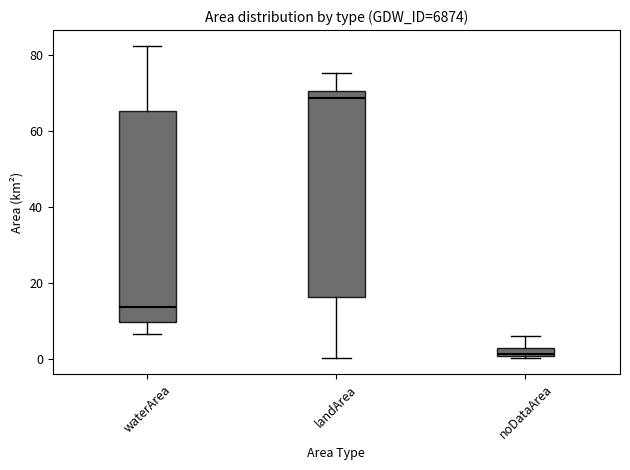

Where does the upper whisker of the box for noDataArea end on the y-axis? The values are not printed on the chart, so give them approximately, as read against the axis.

6